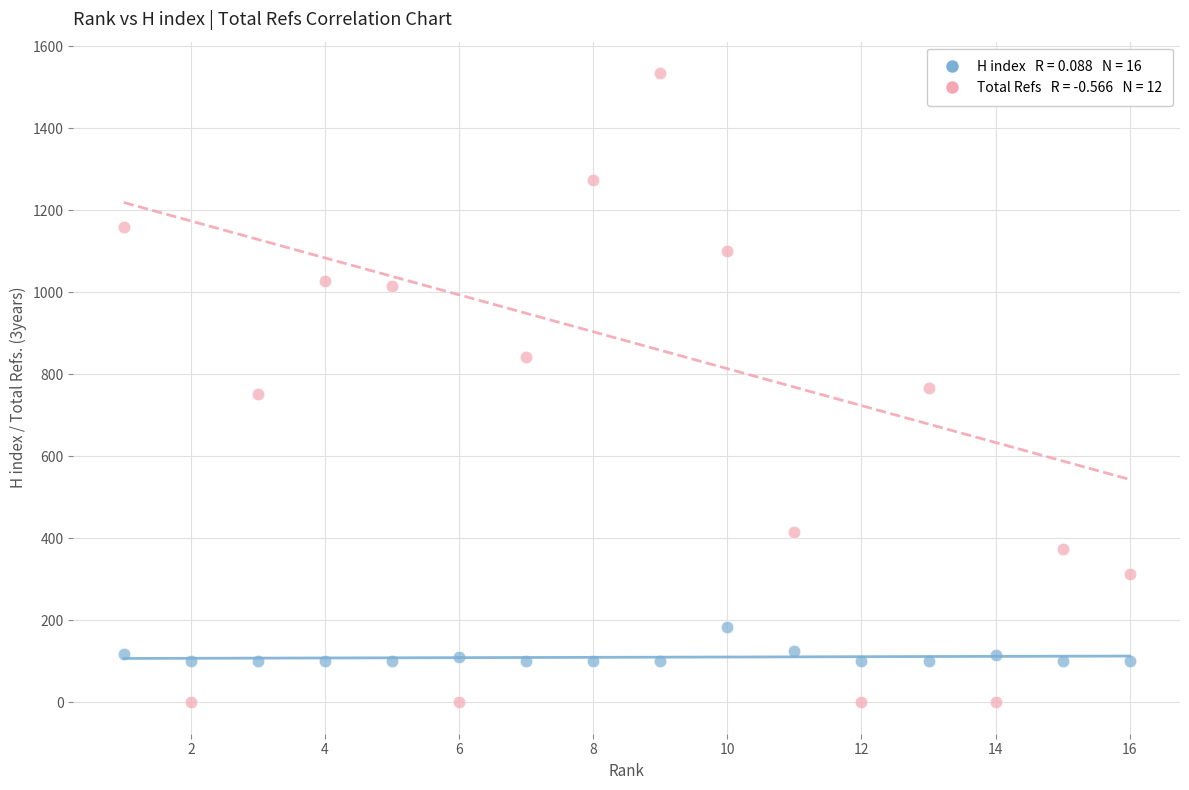

Across all data points, what is the range of Y values (max minus min)?

1534